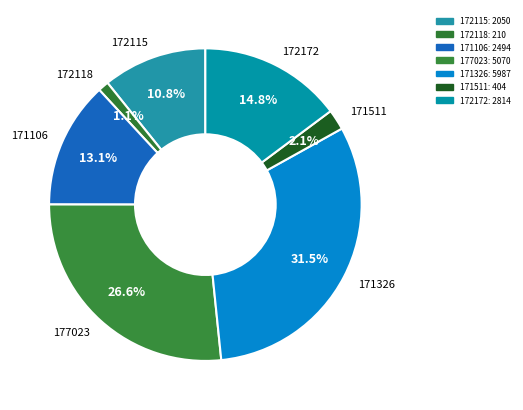

To the nearest percent, what is the difference between the largest and smallest slice percentages?

30%